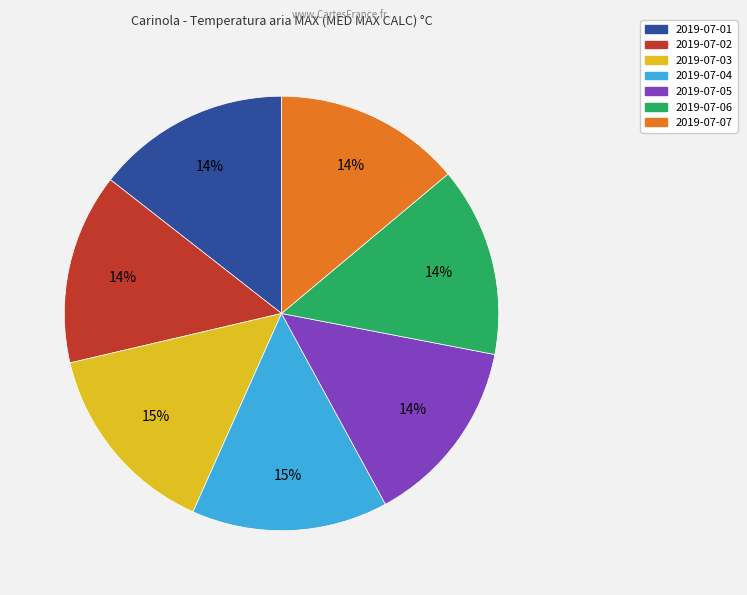

To the nearest percent, what is the difference between the largest and smallest slice percentages?

1%